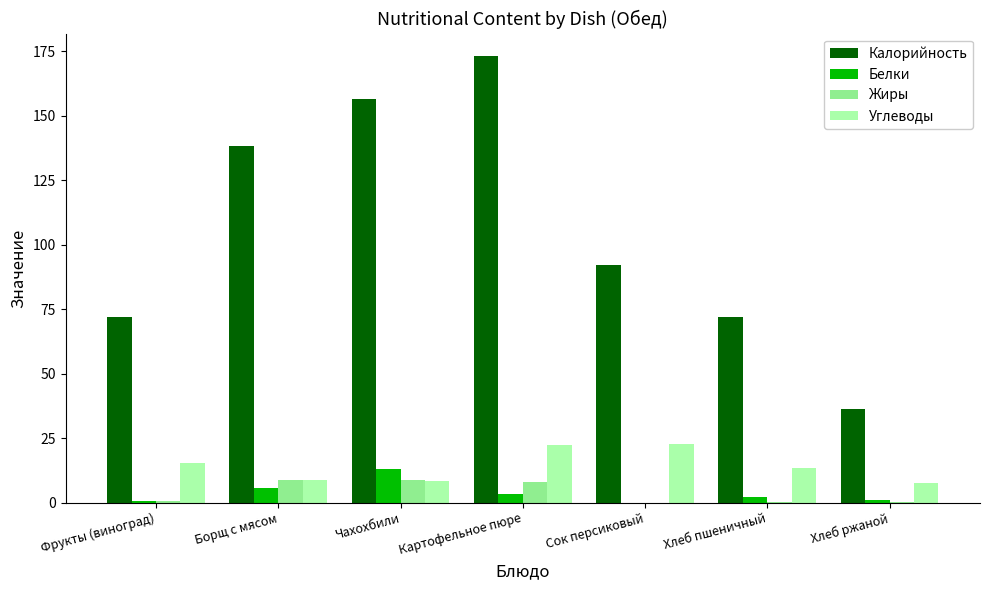

How many data points in Углеводы are above 13?

4